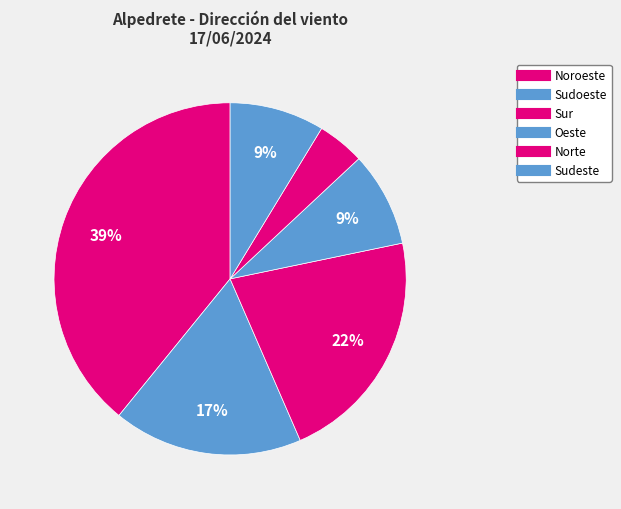

How many slices are in this pie chart?

6